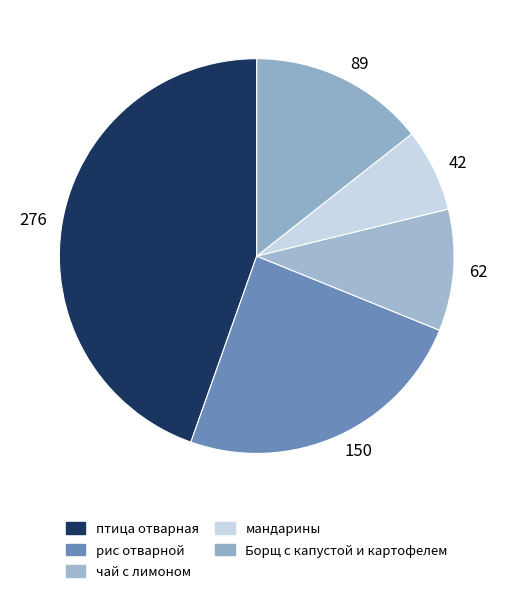

Is the sum of 276 and 42 greater than half?

Yes